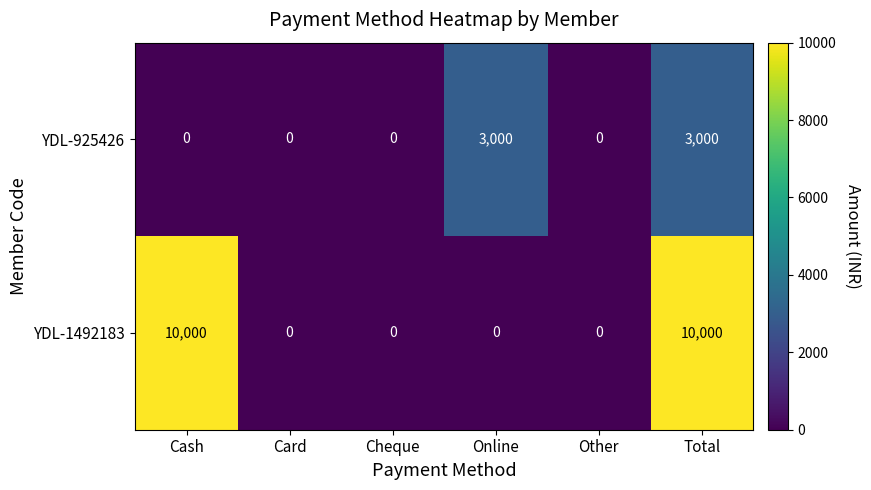

Reading left to right, extract all data points from this chart.

YDL-925426: 0	0	0	3000	0	3000
YDL-1492183: 10000	0	0	0	0	10000